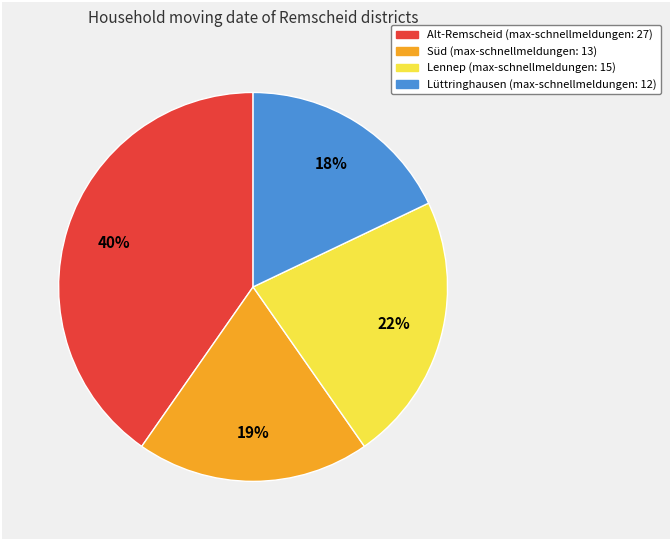

Which slice is the largest?

Alt-Remscheid